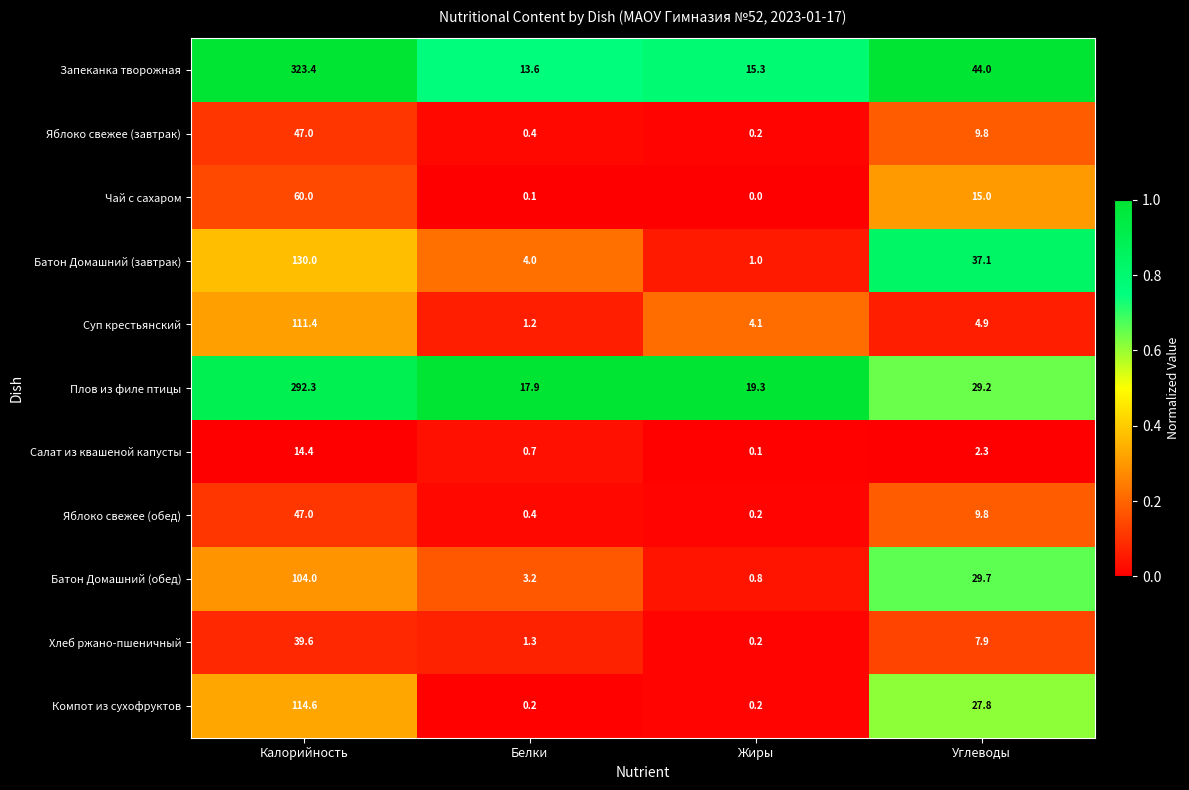

True or false: Плов из филе птицы has a value of 26.5 at Белки.

False